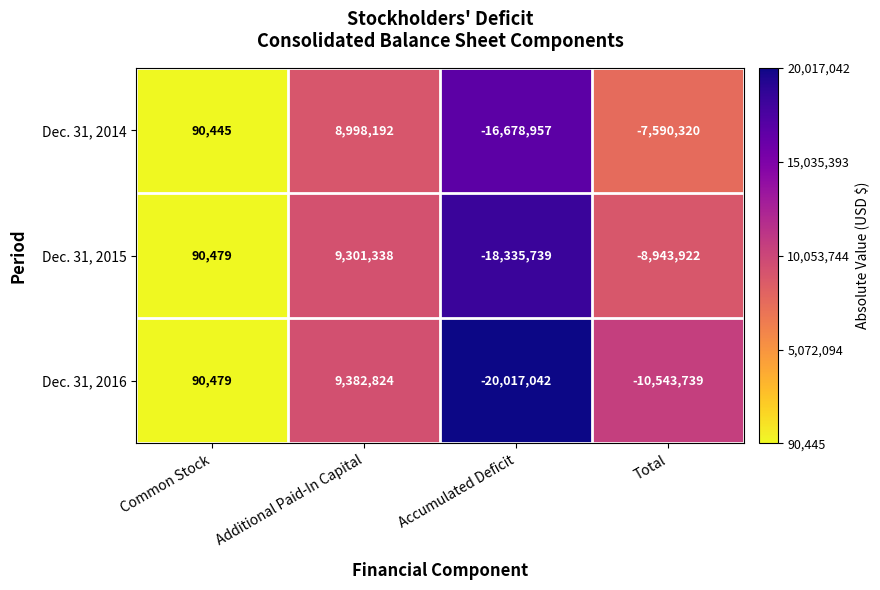

Which series has the widest spread of values?

Dec. 31, 2016